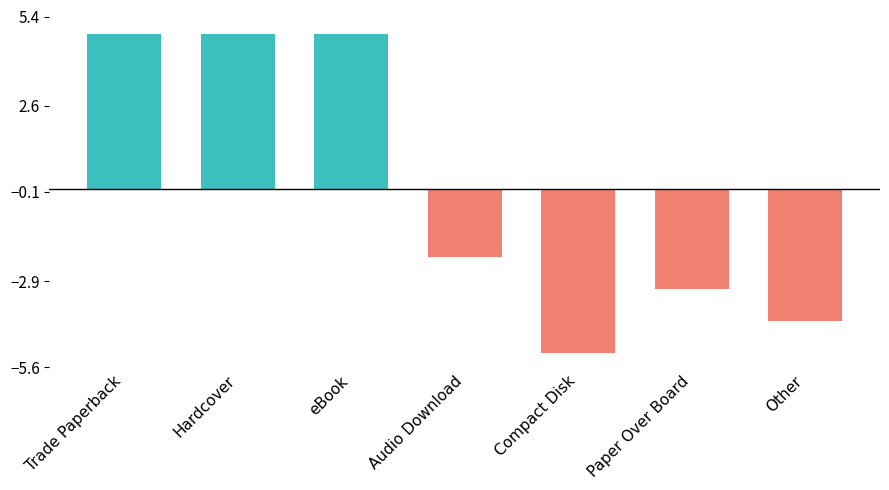

What is the change in value from Compact Disk to Paper Over Board?

+2.0